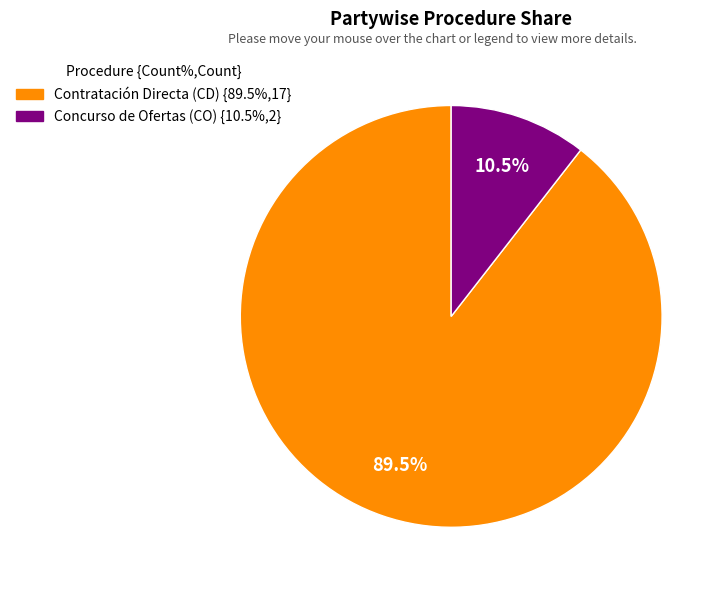

What is the smallest slice in the pie chart?

Concurso de Ofertas (CO)